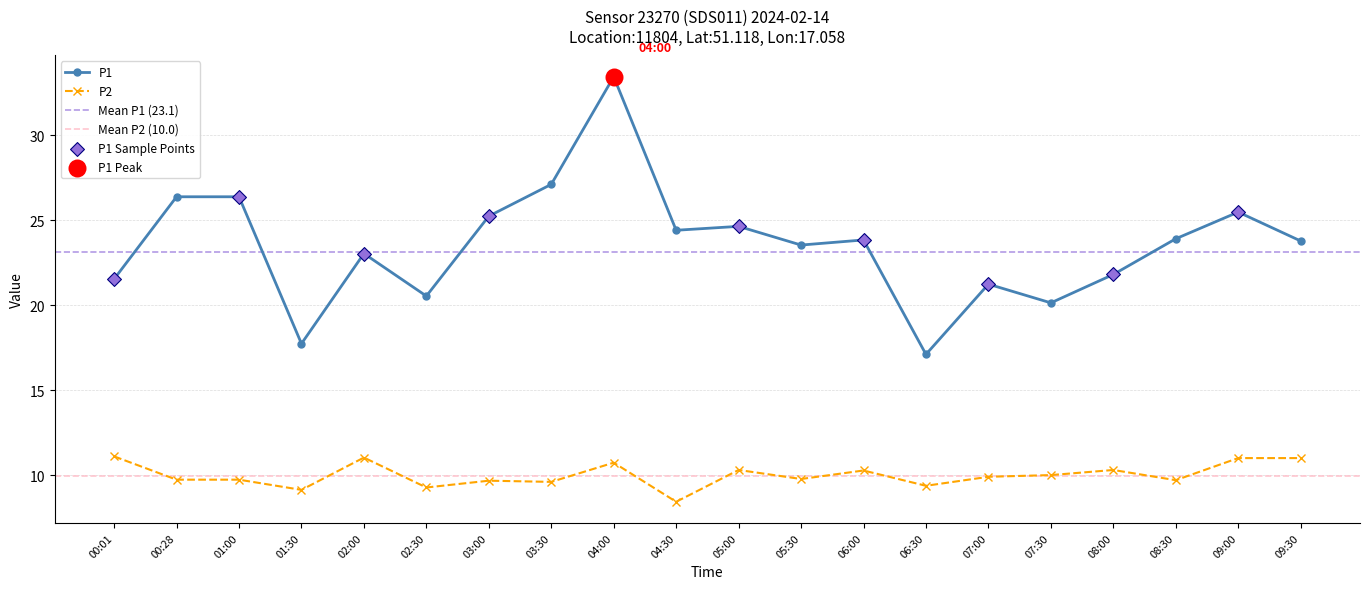

Which series has the largest Y range (max minus min)?

P1